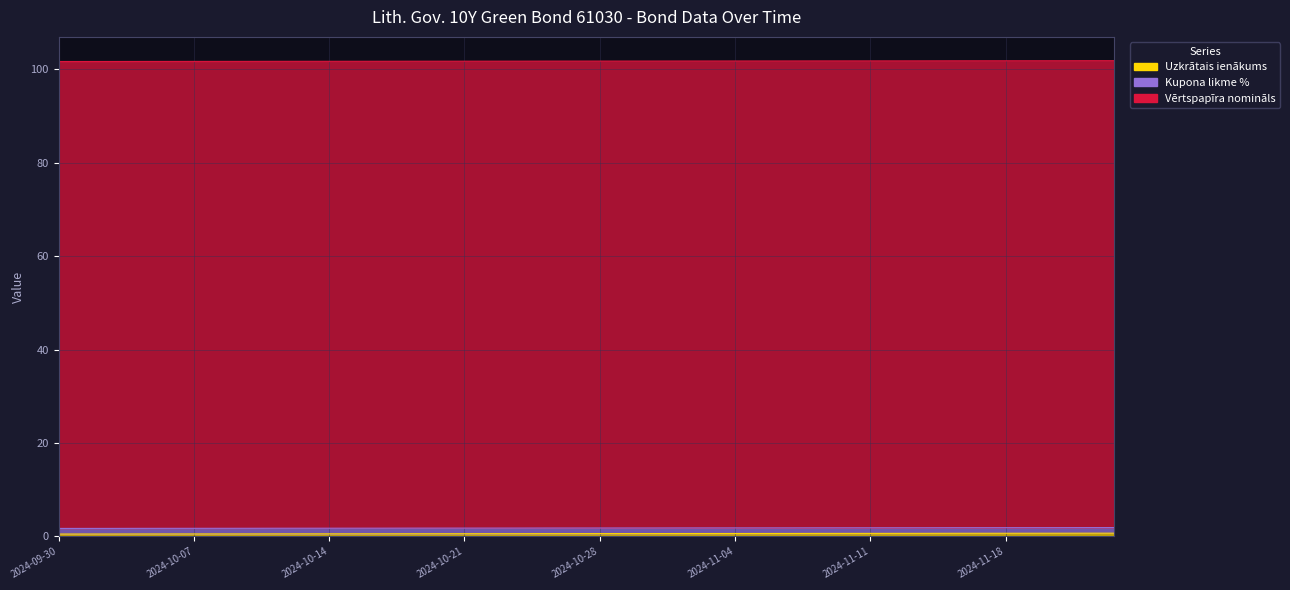

Which series has the largest total across all categories?

Vērtspapīra nomināls